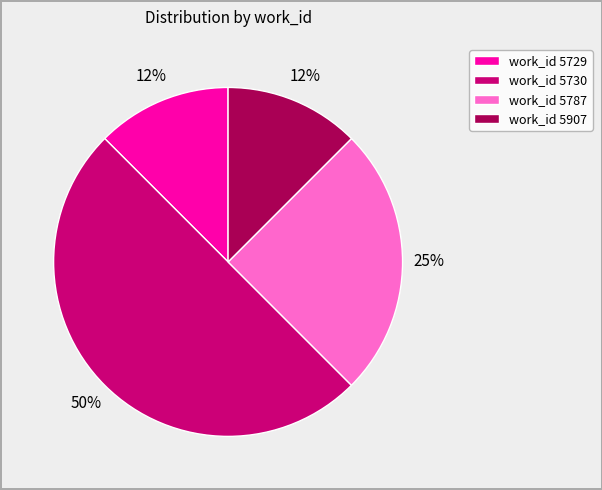

True or false: work_id 5787 accounts for 10% of the total.

False